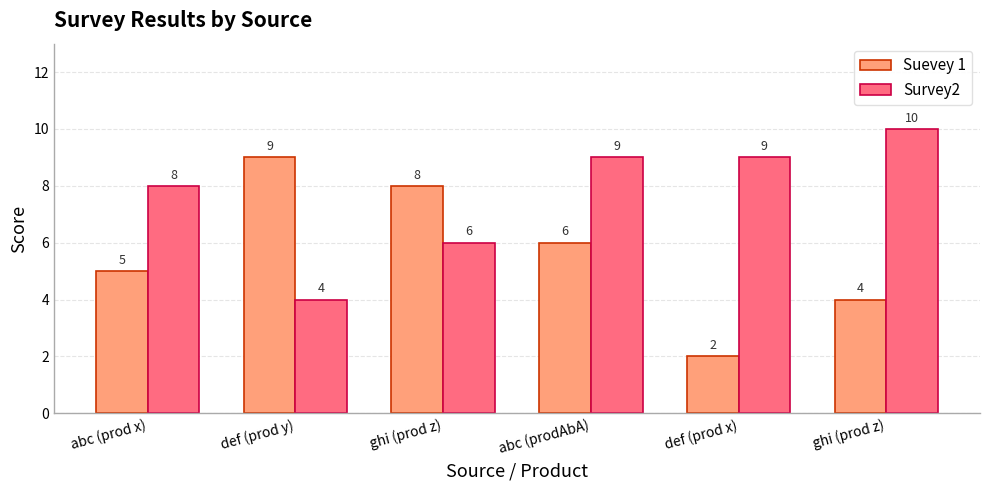

How many values in the Suevey 1 series are below 6?

3